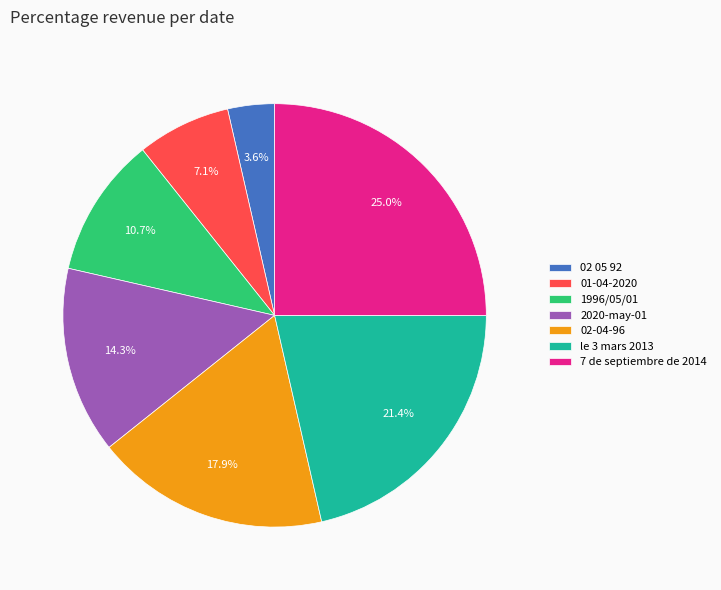

Is it true that le 3 mars 2013 is 11% of the pie?

False